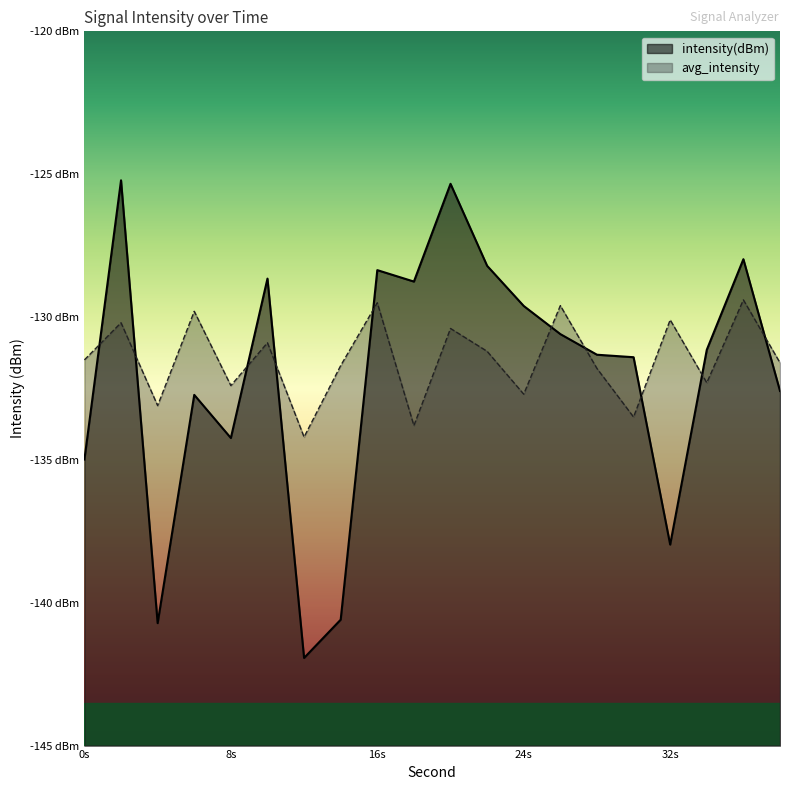

What is the average value of the avg_intensity series?

-131.5